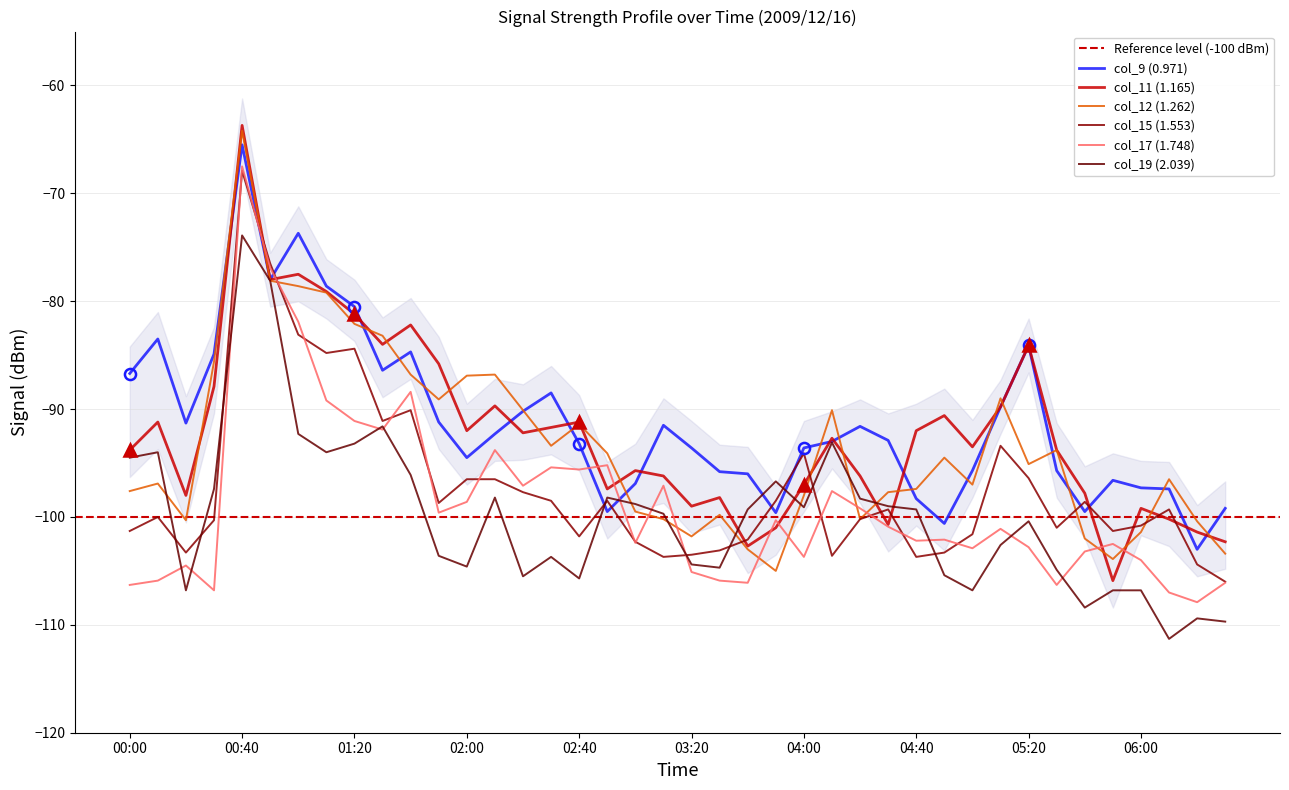

How many times do col_12 (1.262) and col_19 (2.039) cross each other?

7